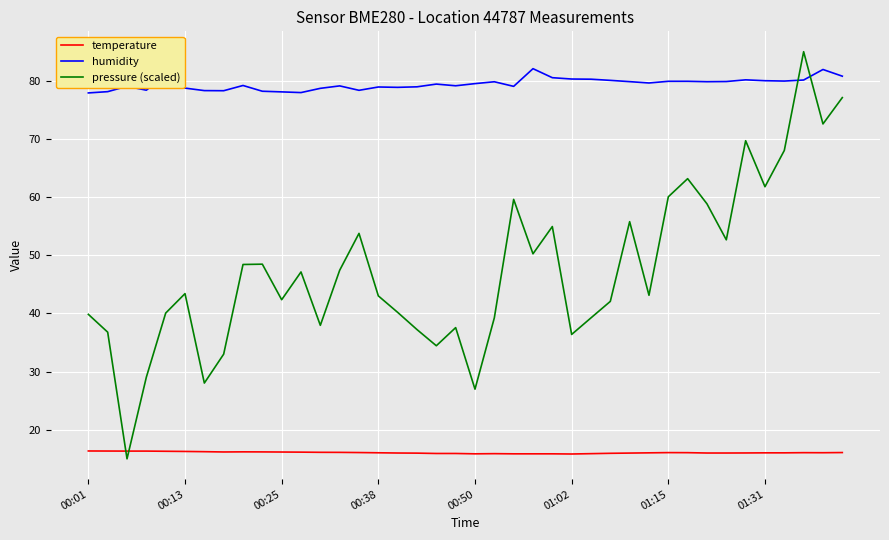

How many interior local peaks does the pressure (scaled) series have?

11